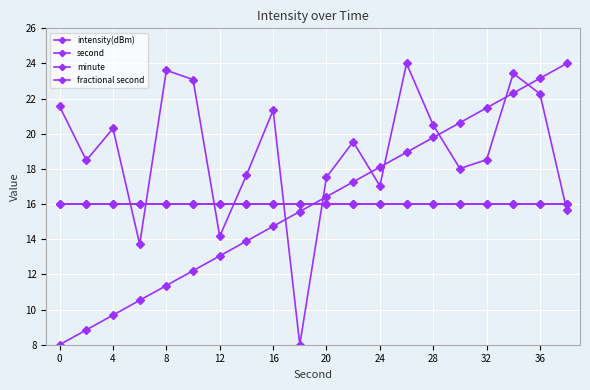

What is the sum of all intensity(dBm) values?

378.5